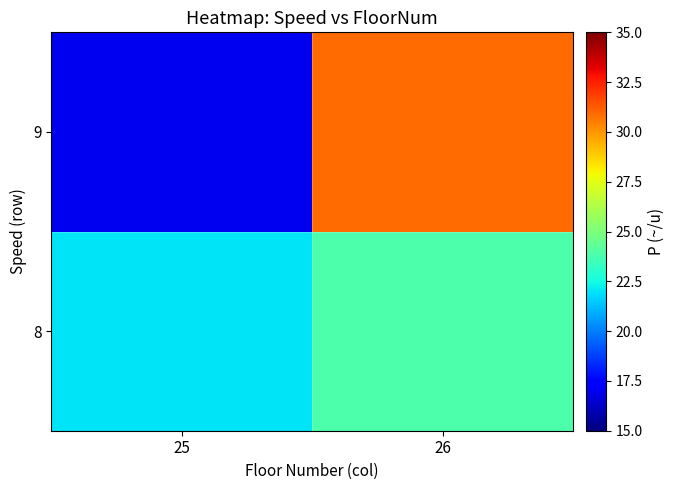

At 25, list the series in order from largest to smallest.

8, 9